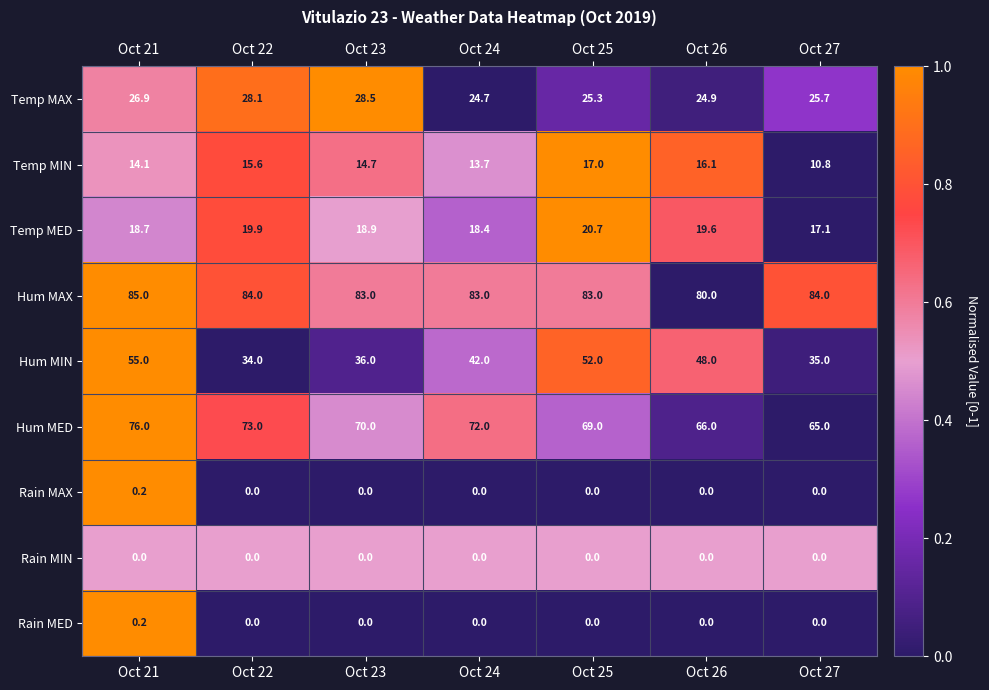

Where does the Hum MAX series first go above 83?

Oct 21